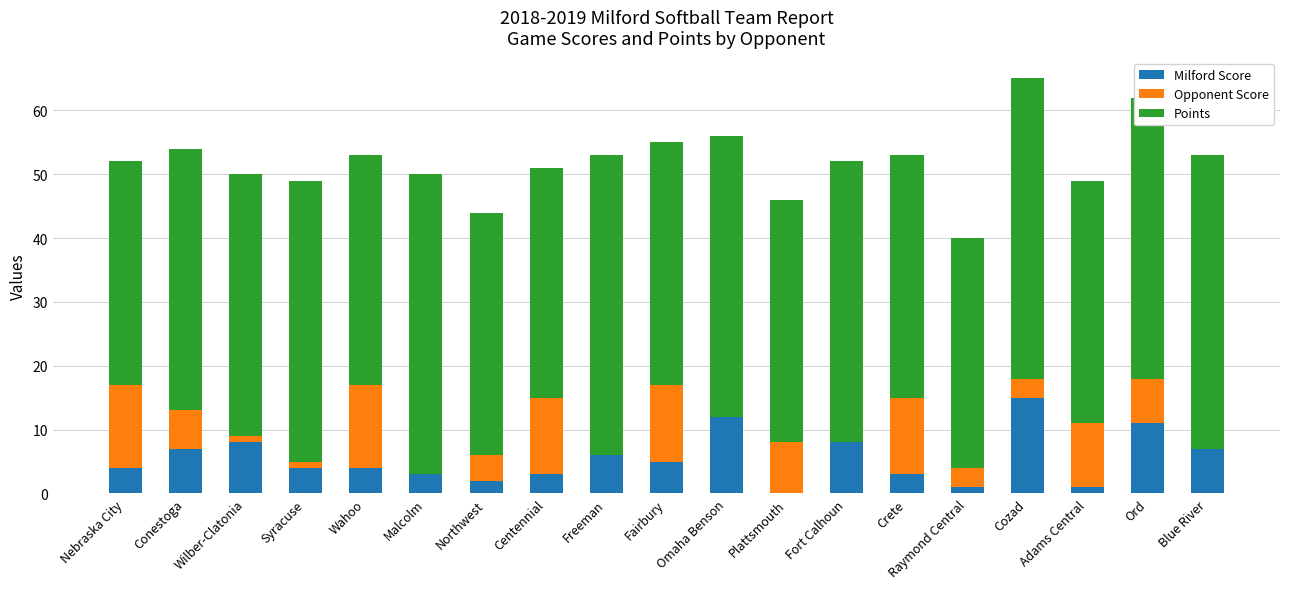

Which category has the highest value in the Milford Score series?

Cozad